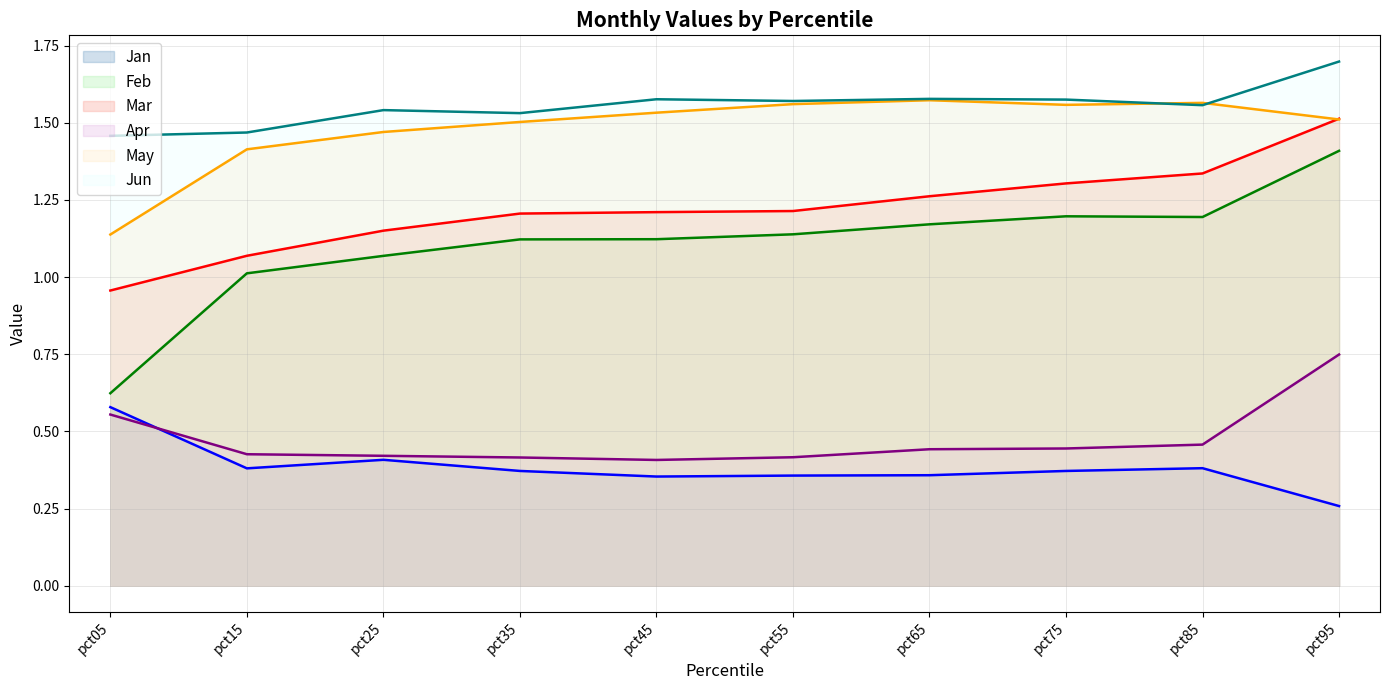

What is the sum of all Apr values?

4.7